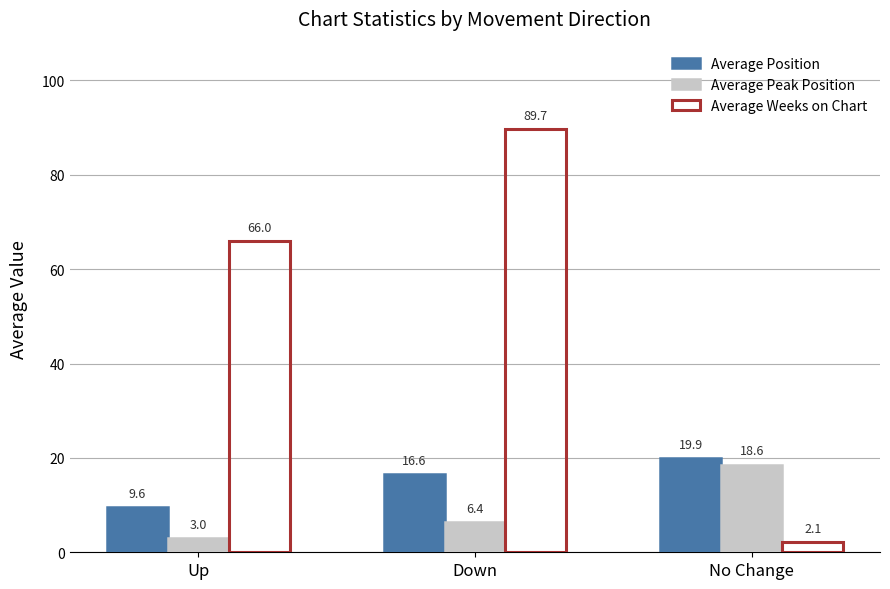

The value of Average Weeks on Chart at Down is 89.7. True or false?

True